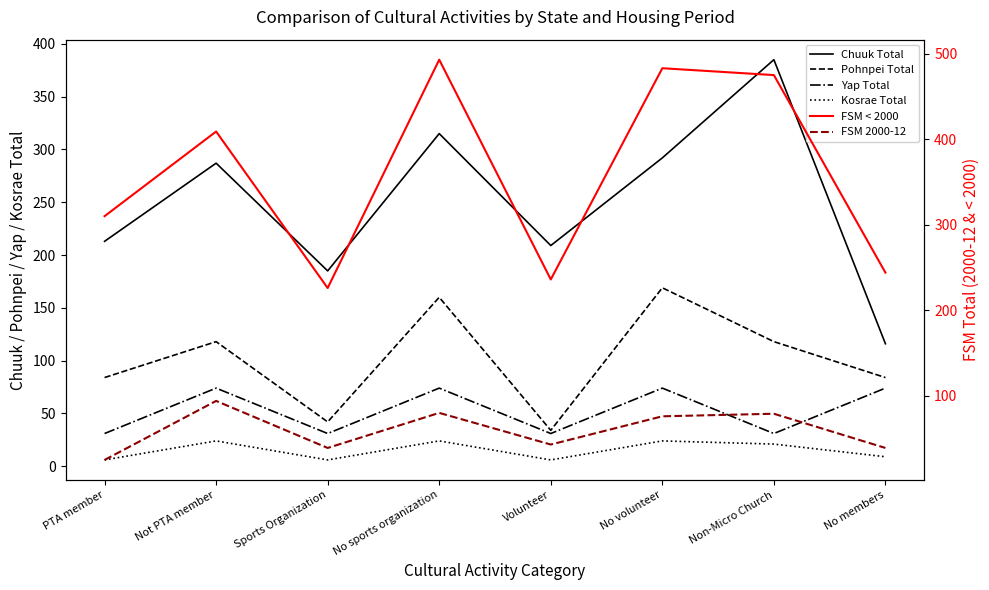

The Chuuk Total series shows 209 at Volunteer. True or false?

True